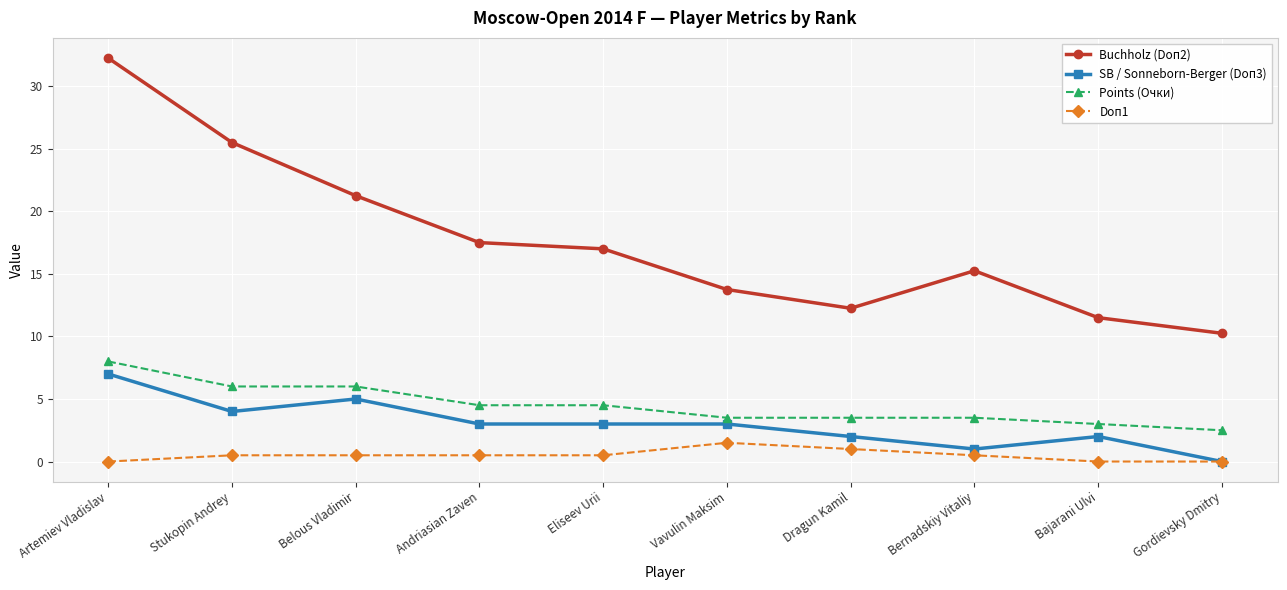

At how many categories does at least one series exceed 24?

2